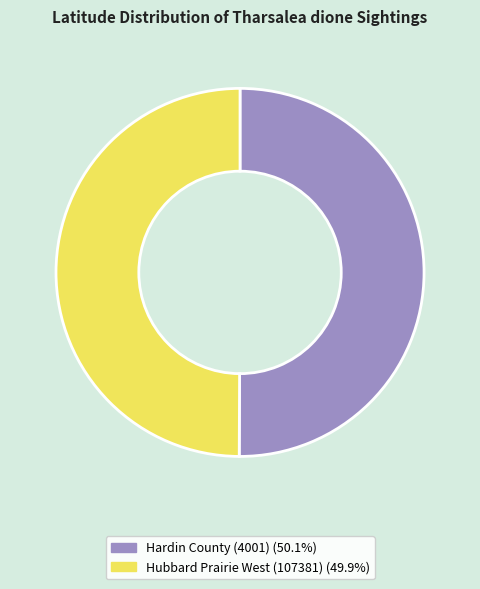

Do Hardin County (4001) and Hubbard Prairie West (107381) together represent more than half of the pie?

Yes